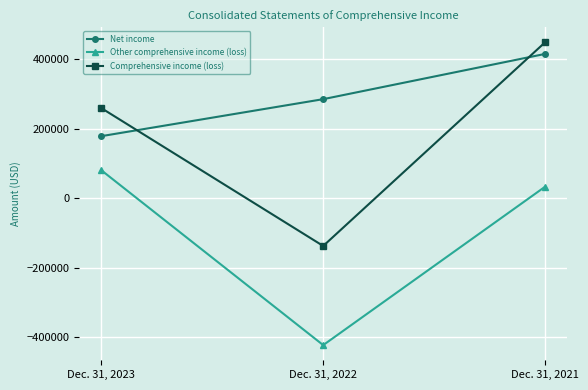

Reading left to right, transcribe all the data shown in this chart.

Net income: 178671	284971	414984
Other comprehensive income (loss): 80484	-421965	33212
Comprehensive income (loss): 259155	-136994	448196